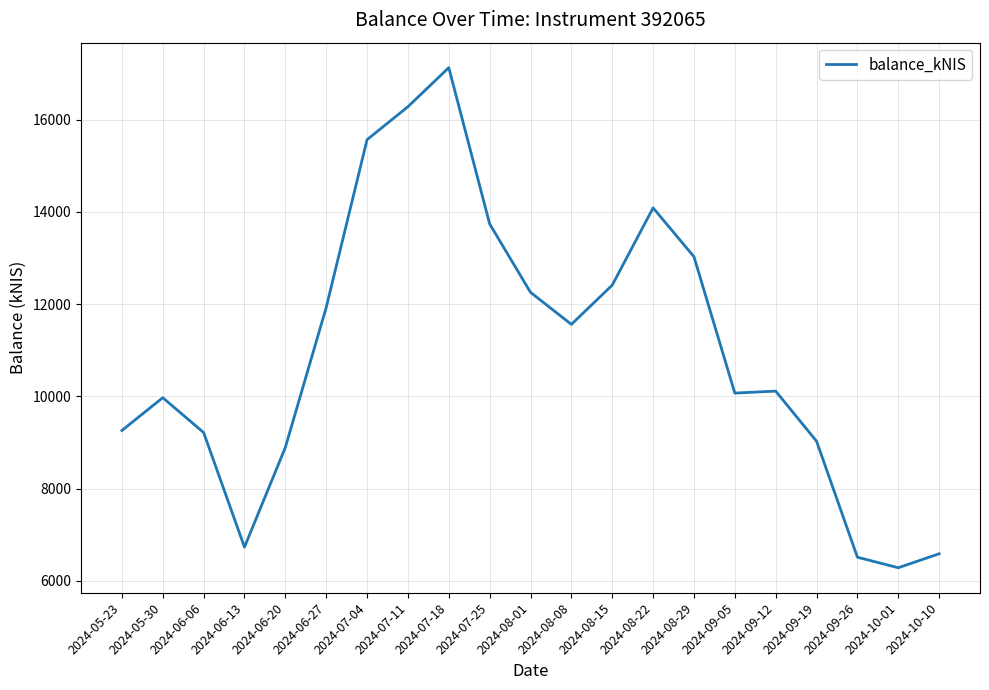

What is the difference between the maximum and minimum values?

10844.2